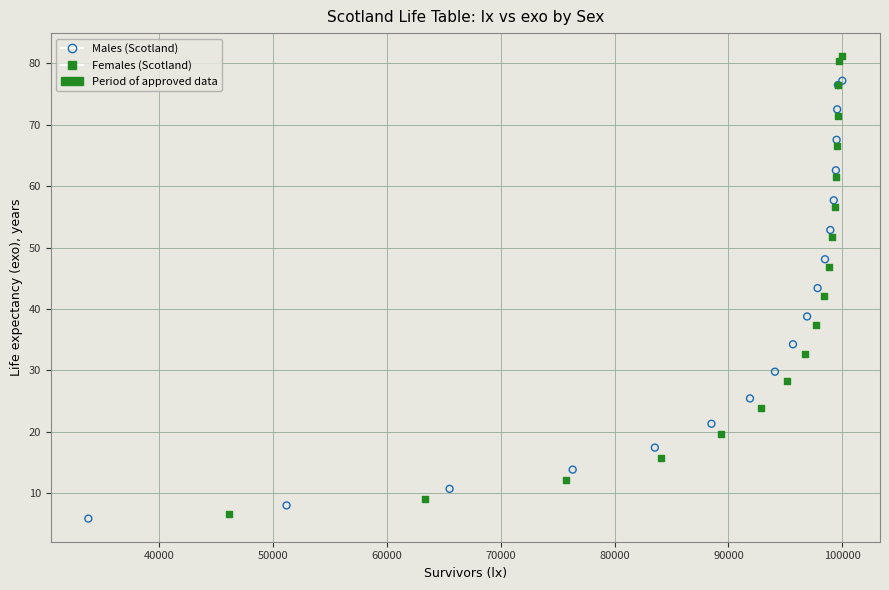

Which series has the largest Y range (max minus min)?

Females (Scotland)